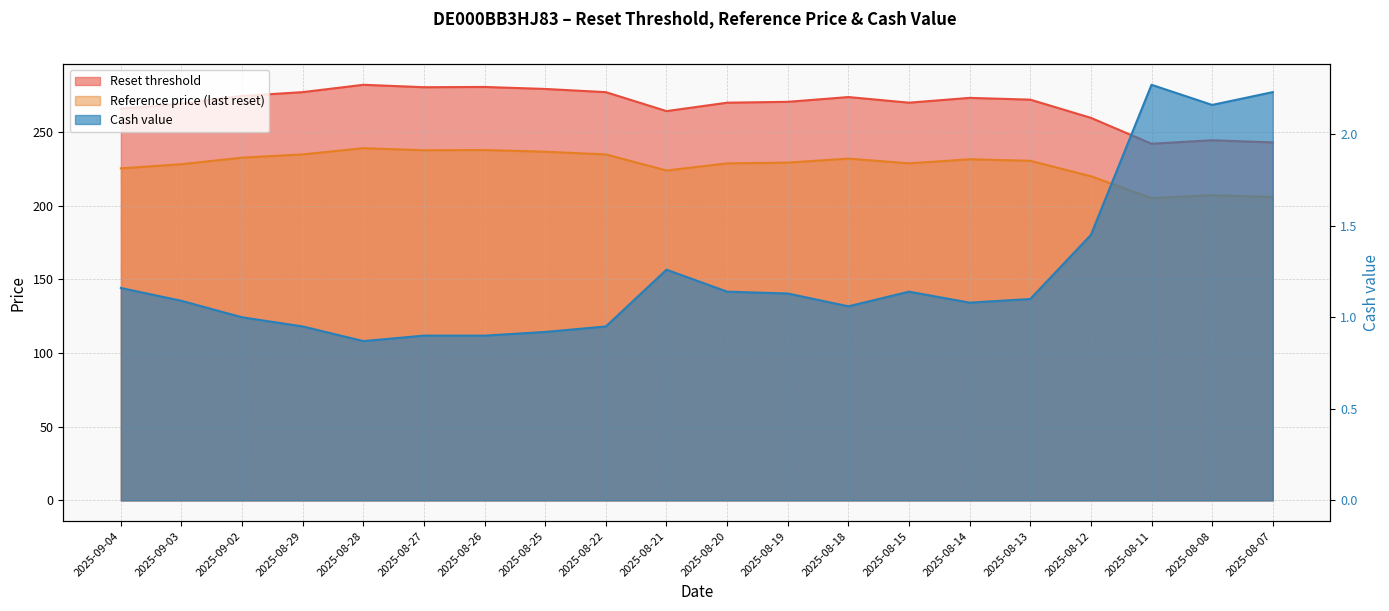

Which series has the largest total across all categories?

Reset threshold